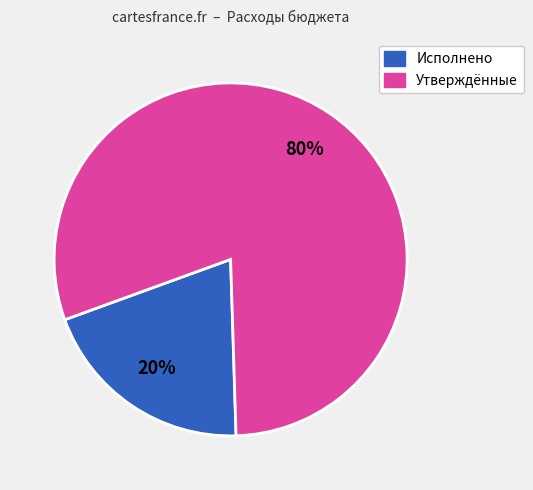

To the nearest percent, what is the difference between the largest and smallest slice percentages?

60%